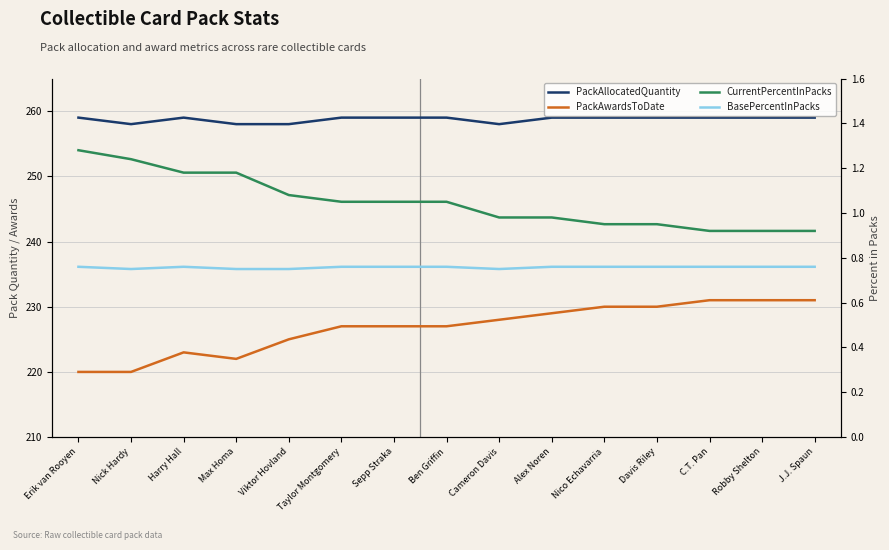

At Taylor Montgomery, list the series in order from largest to smallest.

PackAllocatedQuantity, PackAwardsToDate, CurrentPercentInPacks, BasePercentInPacks